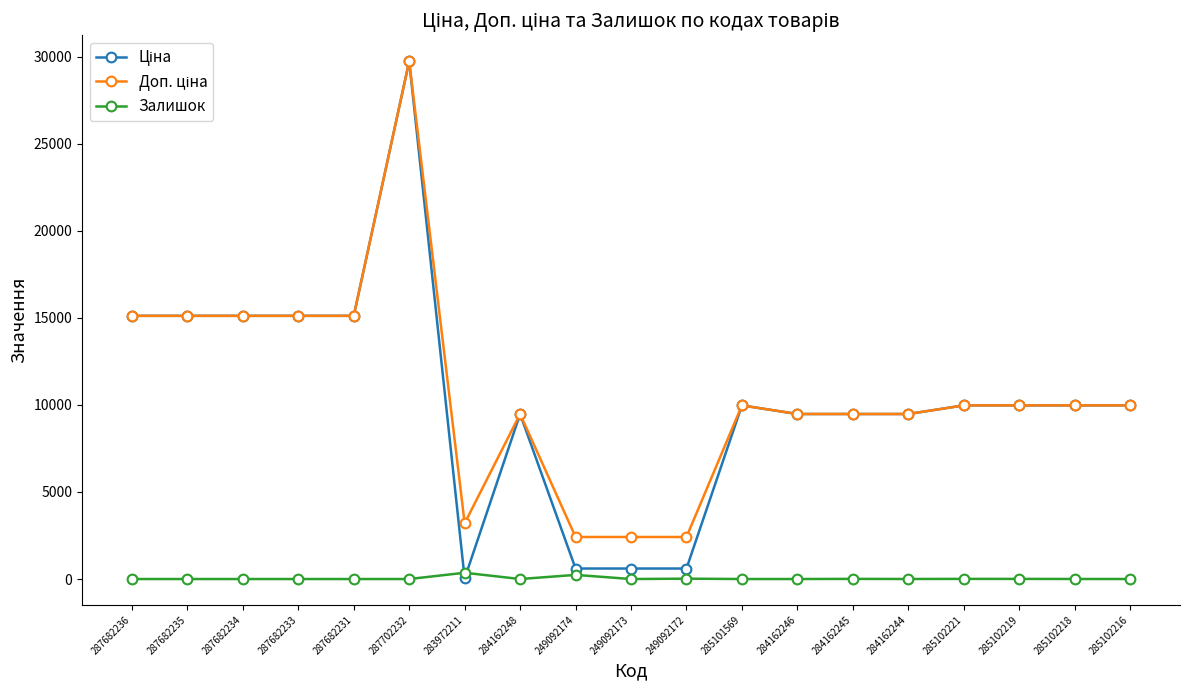

At which category is the sum across all series the highest?

287702232